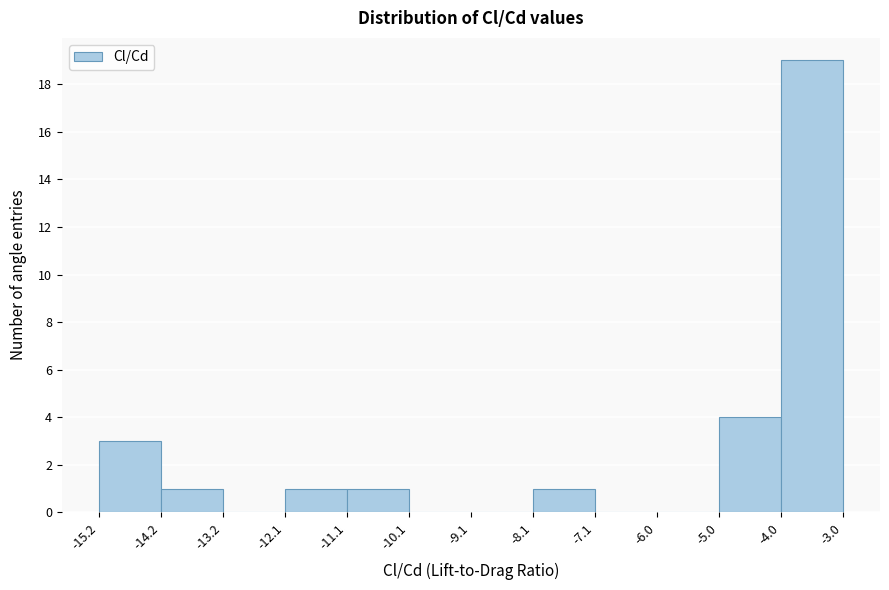

How tall is the bar that spans -5.0 to -4.0 on the x-axis? The values are not printed on the chart, so give them approximately, as read against the axis.

4